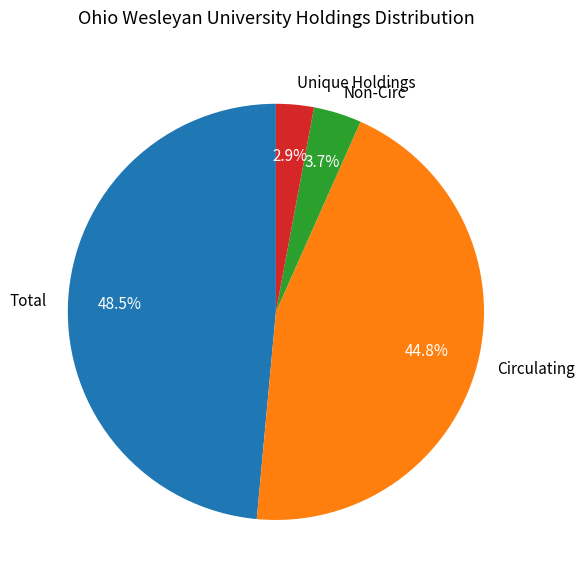

Rank the categories by value from highest to lowest.

Total, Circulating, Non-Circ, Unique Holdings